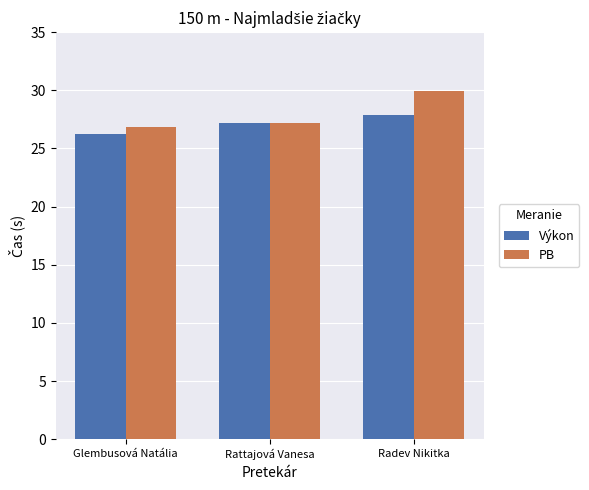

What is the greatest value displayed?

29.9